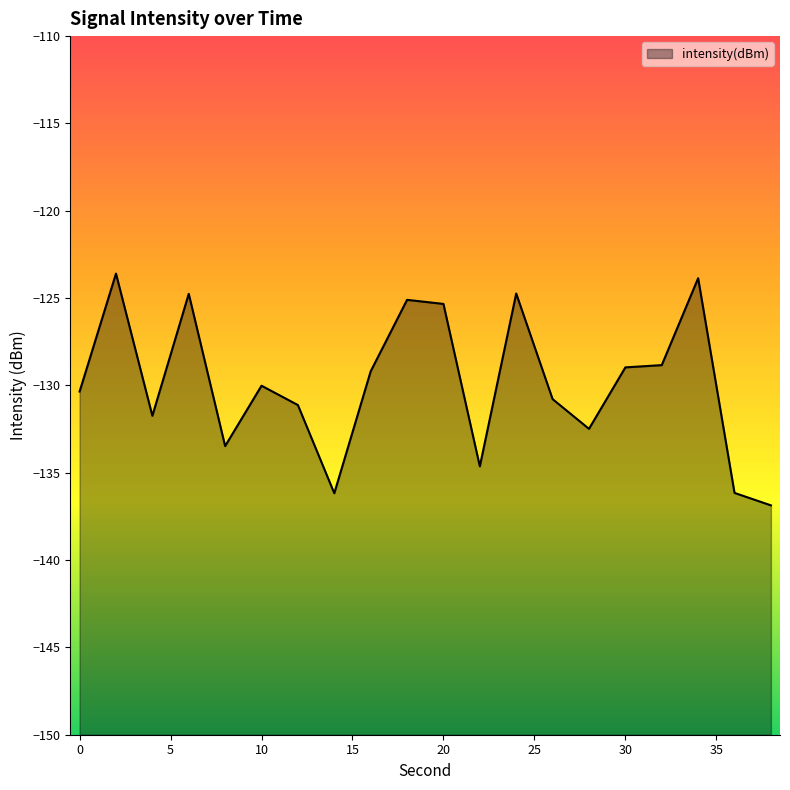

Does the chart display data point markers on the line(s)?

No